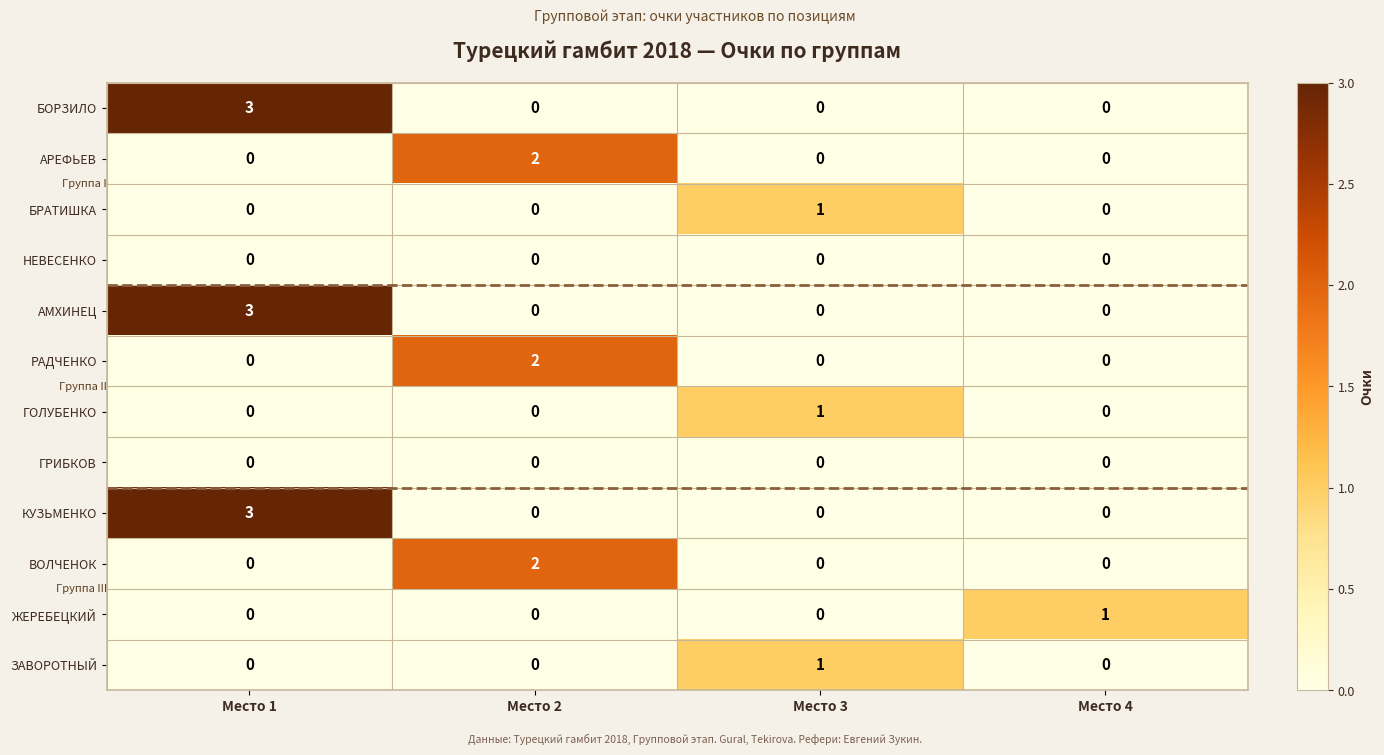

Count the КУЗЬМЕНКО values in the range 0 to 3.

4